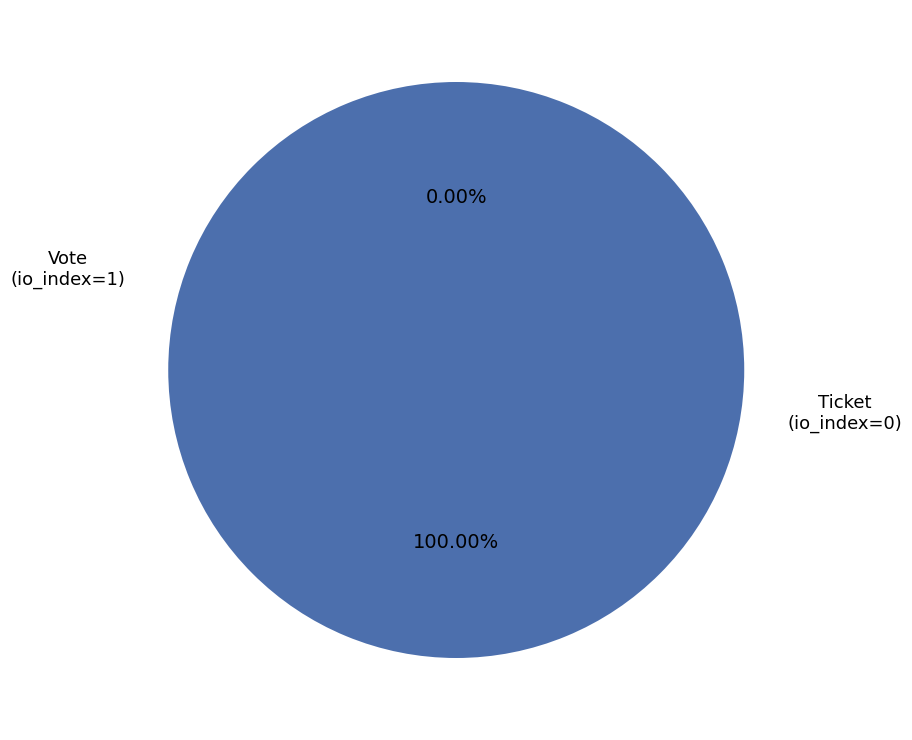

Is it true that Ticket
(io_index=0) is 0% of the pie?

True